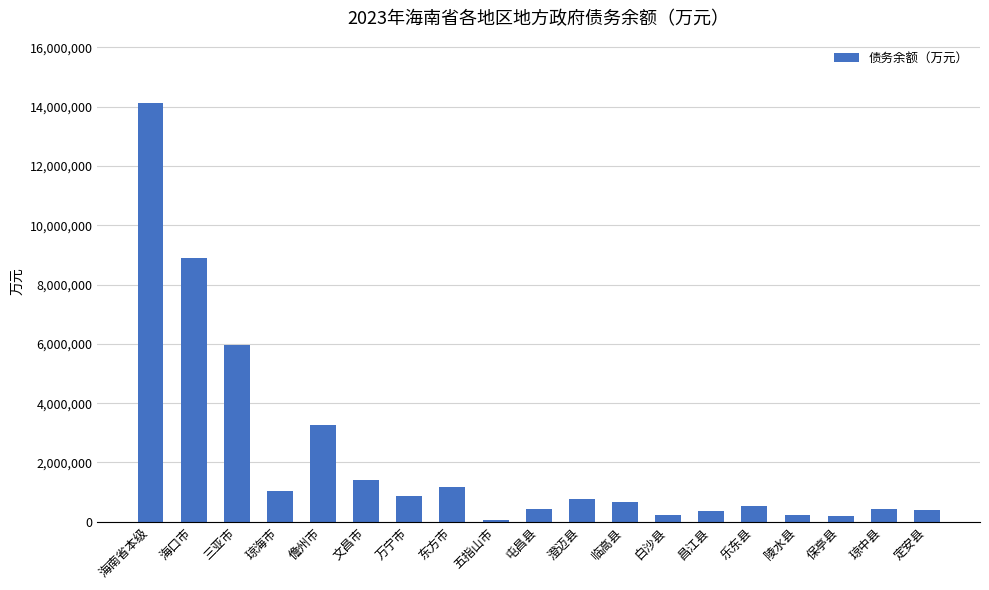

Are the bars horizontal?

No